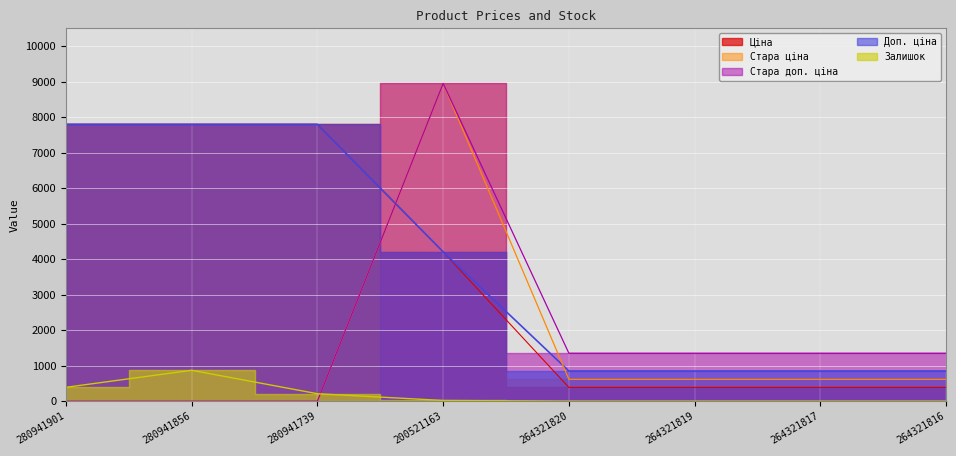

What value does the Ціна series have at 264321817?

386.9